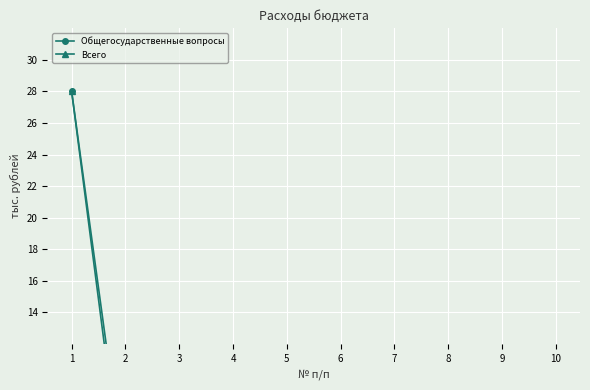

Between 7 and 4, which is larger?

7